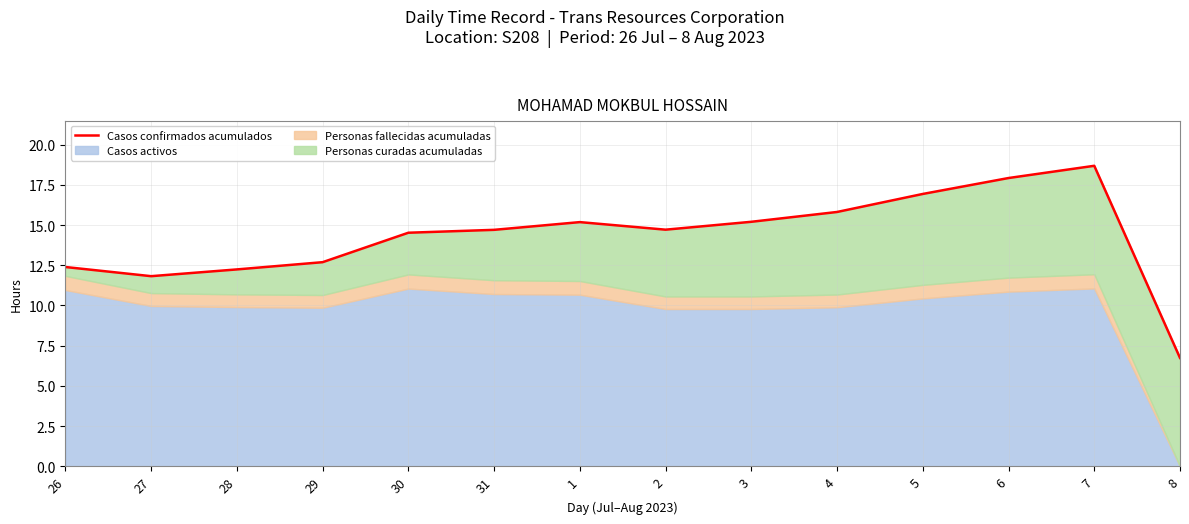

Reading left to right, list all the values displayed in this chart.

26=12.4	27=11.8	28=12.2	29=12.7	30=14.5	31=14.7	1=15.2	2=14.7	3=15.2	4=15.8	5=16.9	6=17.9	7=18.7	8=6.7